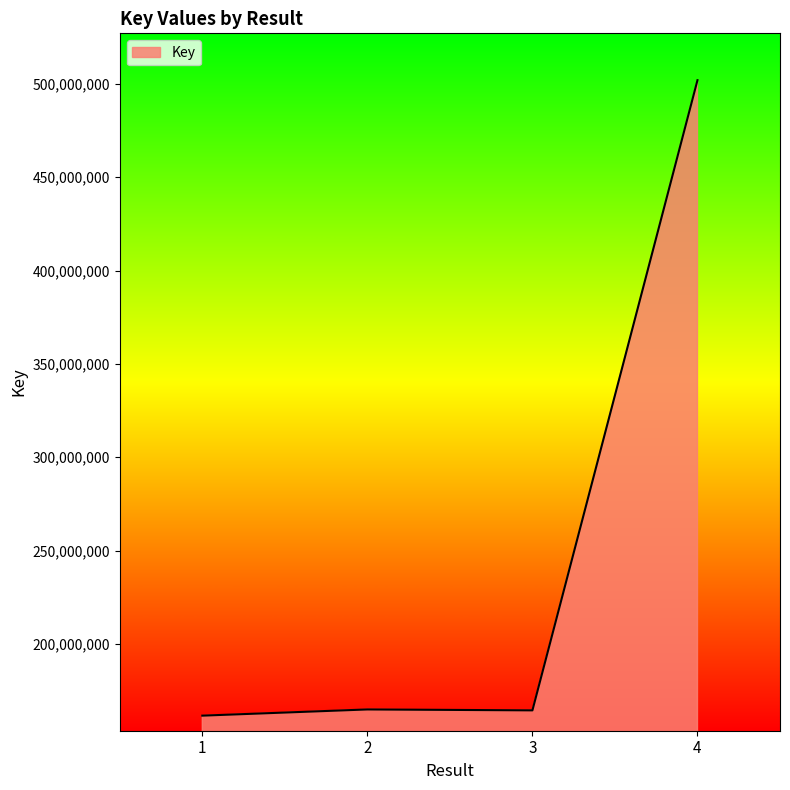

Is it true that the value at 2 is 164918787?

True